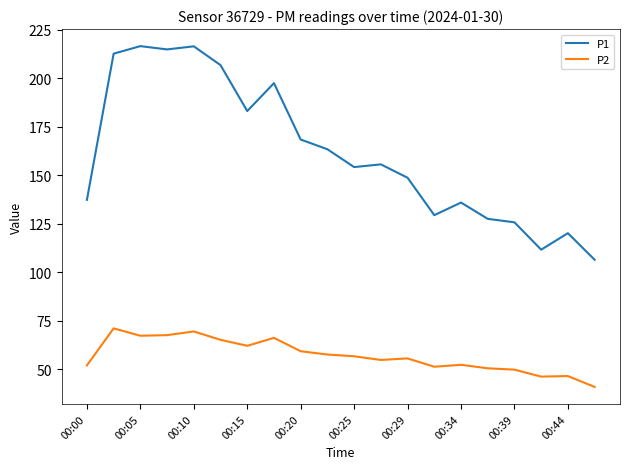

Which series has the widest spread of values?

P1